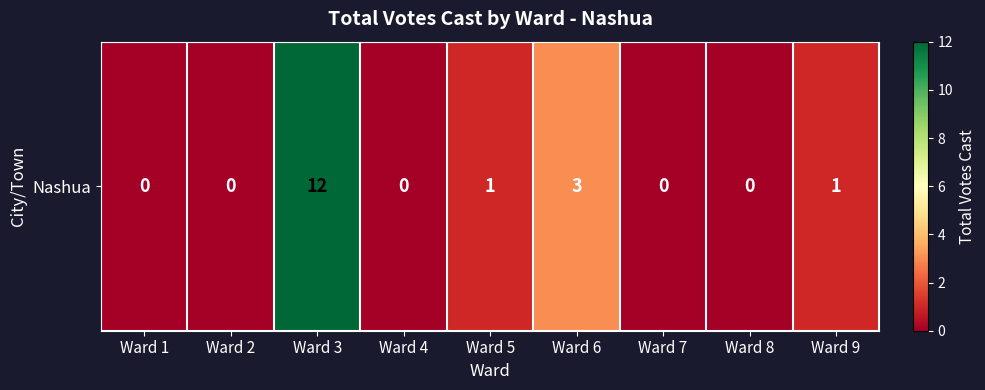

Reading left to right, what are all the values shown in this chart?

Ward 1=0	Ward 2=0	Ward 3=12	Ward 4=0	Ward 5=1	Ward 6=3	Ward 7=0	Ward 8=0	Ward 9=1